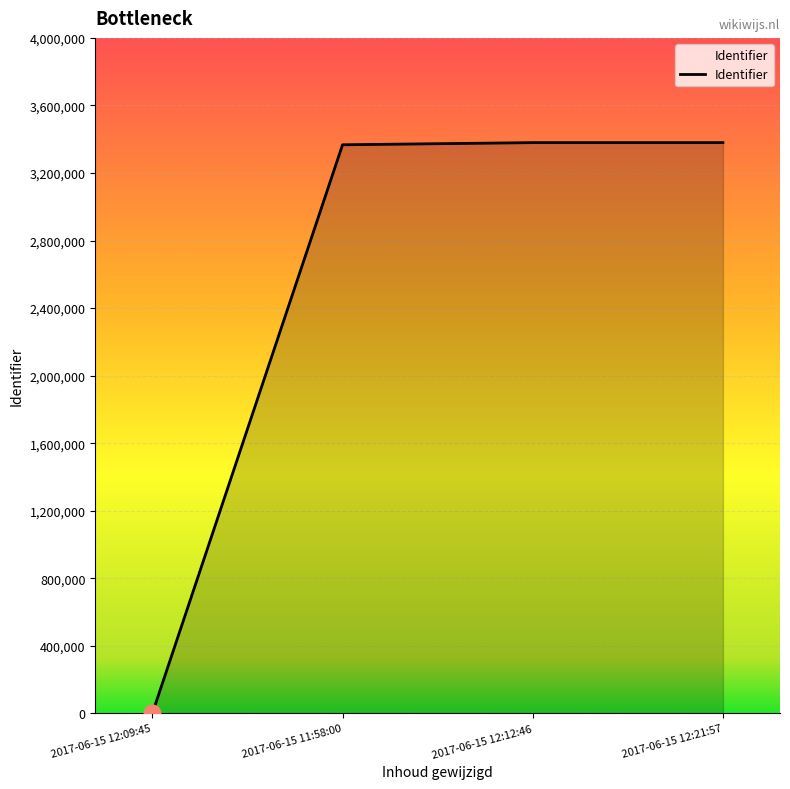

What is the difference between the maximum and minimum values?

3379786